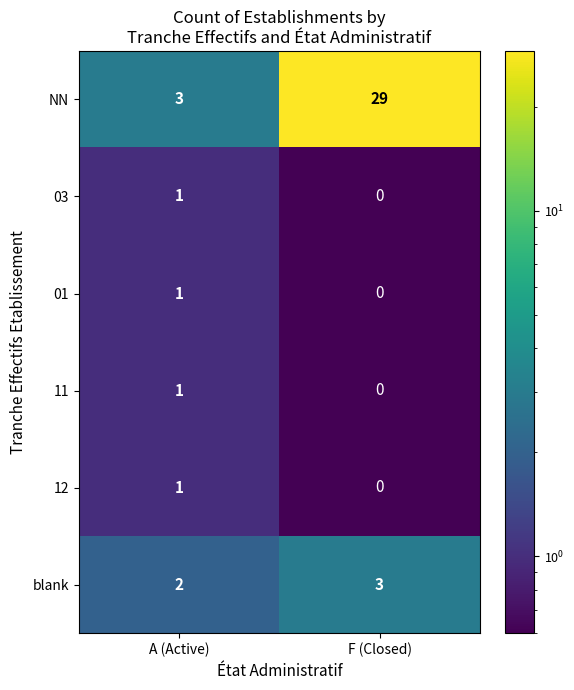

Reading left to right, extract all data points from this chart.

NN: 3	29
03: 1	0
01: 1	0
11: 1	0
12: 1	0
blank: 2	3